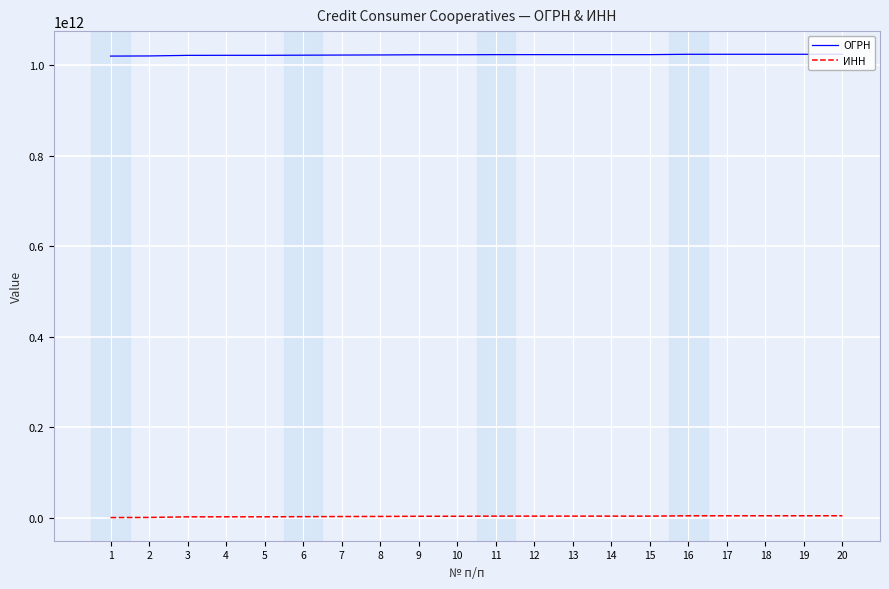

What is the difference between the highest and lowest values at 11?

1019959357289